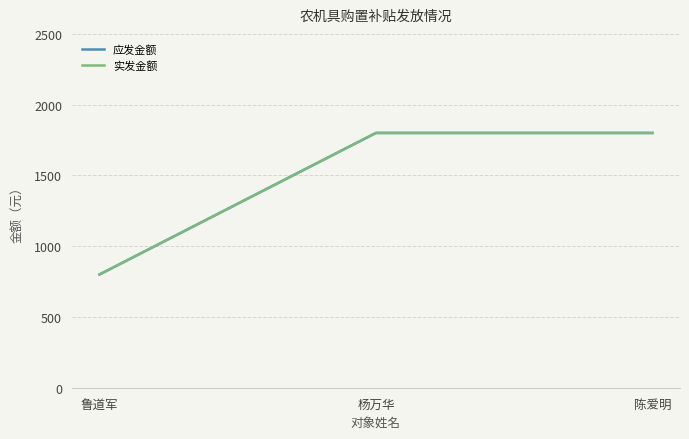

Does the chart have visible grid lines?

Yes